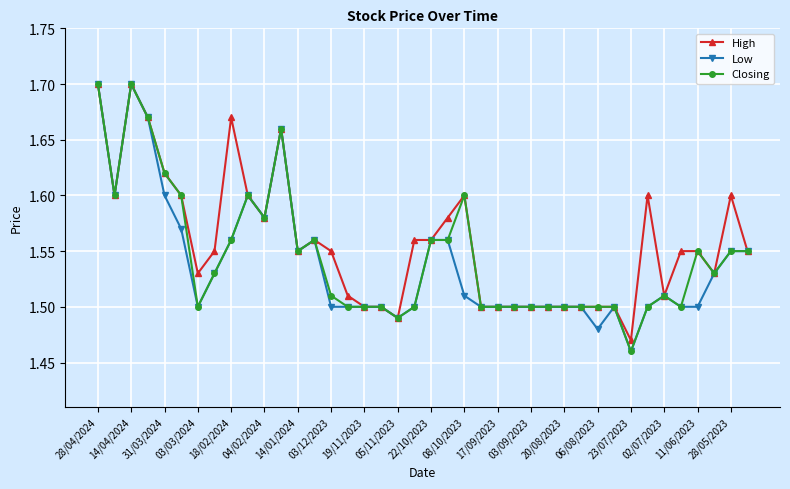

Count the Low values in the range 1 to 2.

40